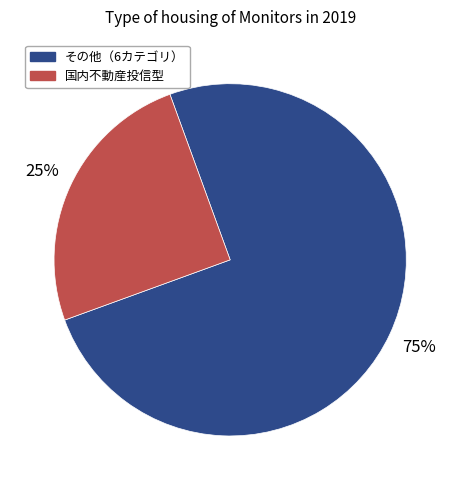

Is there any slice that represents more than half of the pie?

Yes